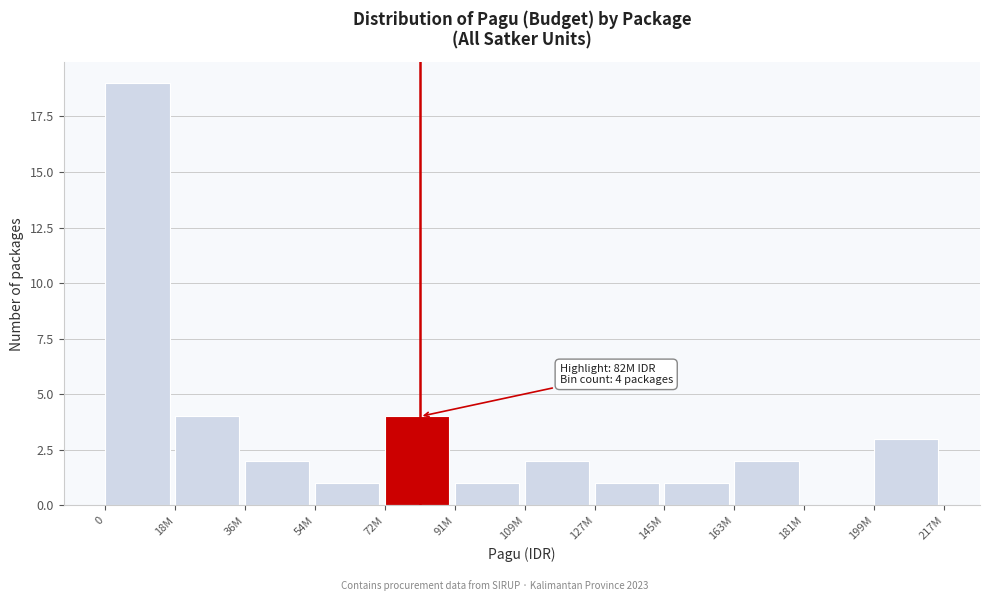

Reading left to right, what are all the values shown in this chart?

0=19	18M=4	36M=2	54M=1	72M=4	91M=1	109M=2	127M=1	145M=1	163M=2	181M=0	199M=3